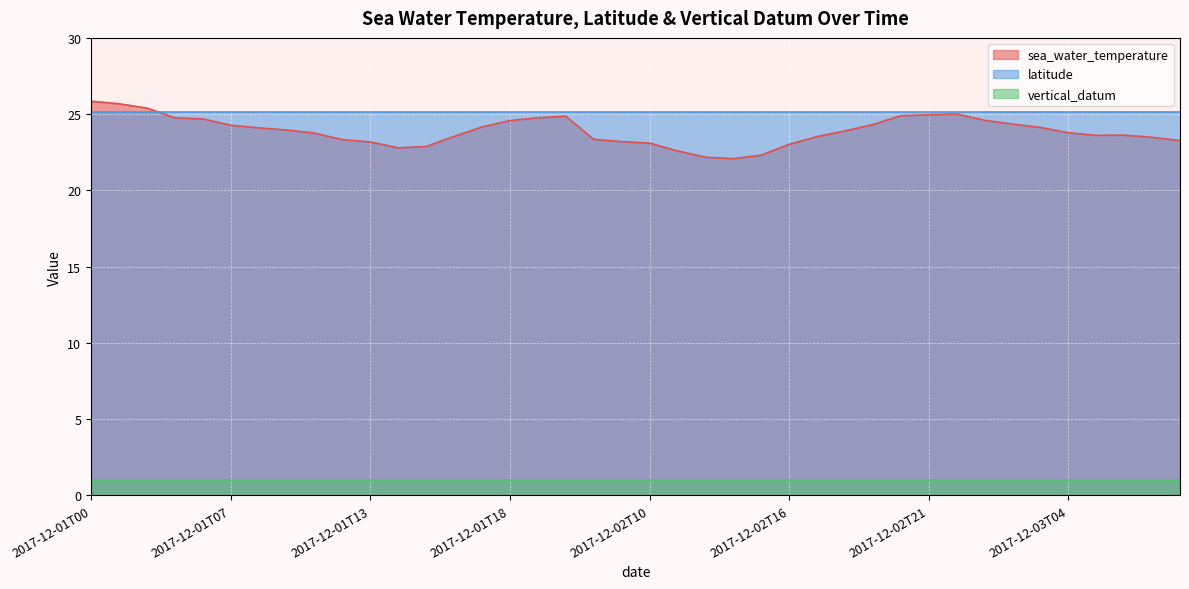

True or false: latitude has a value of 34.4 at 2017-12-02T17.

False